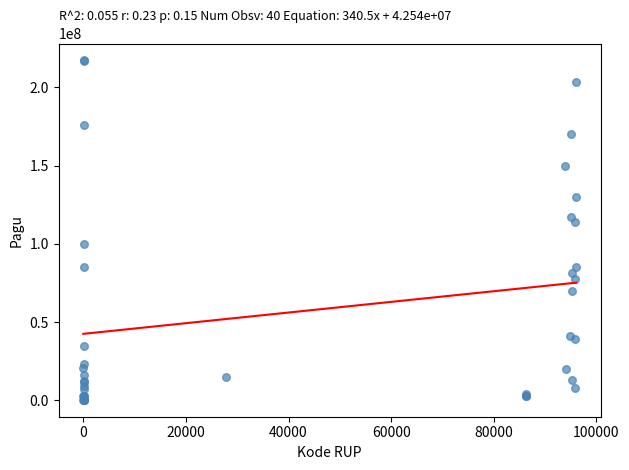

What Y value in the scatter plot is closest to 108830000?

114296000